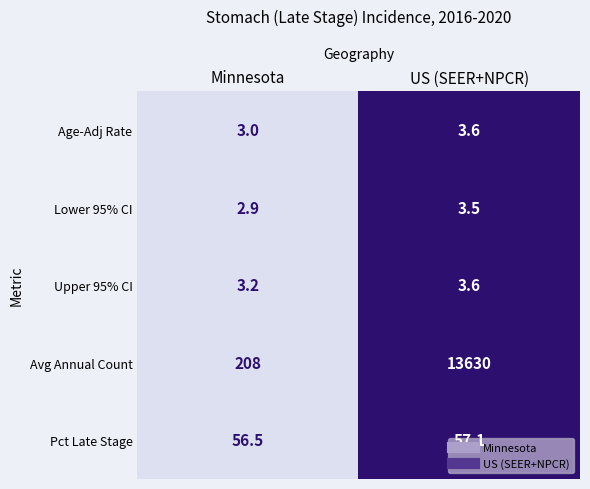

Where does the Pct Late Stage series first go above 57?

US (SEER+NPCR)